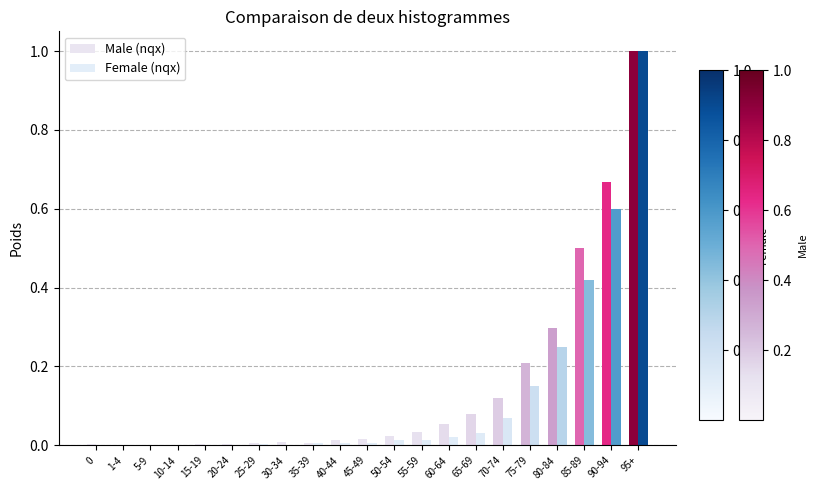

What is the value of the Male (nqx) bar at the 20th from the left?

0.7